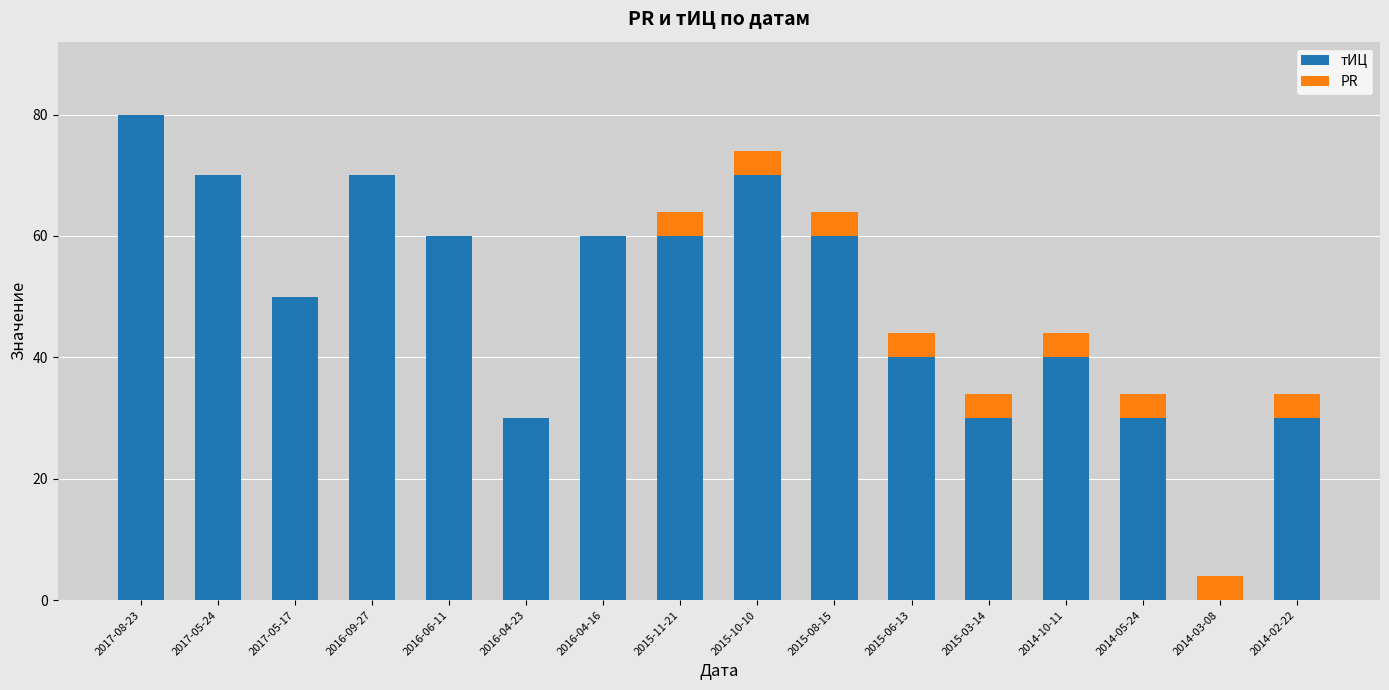

Which category has the highest value in the тИЦ series?

2017-08-23